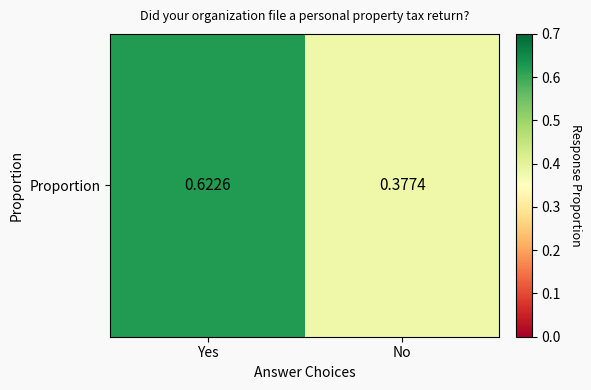

Which category has the highest value across all series?

Yes